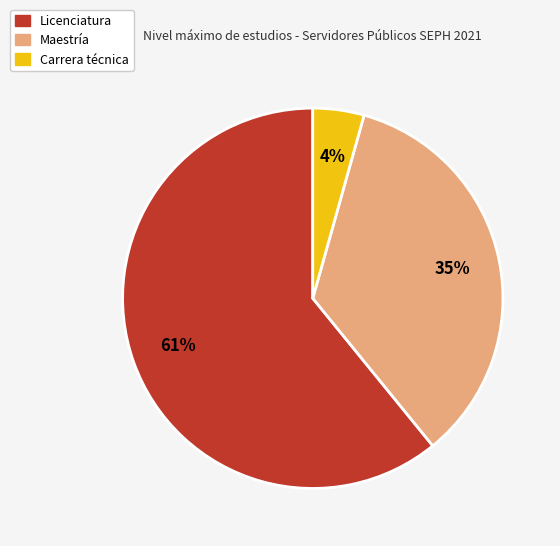

Which has a higher value, Carrera técnica or Maestría?

Maestría